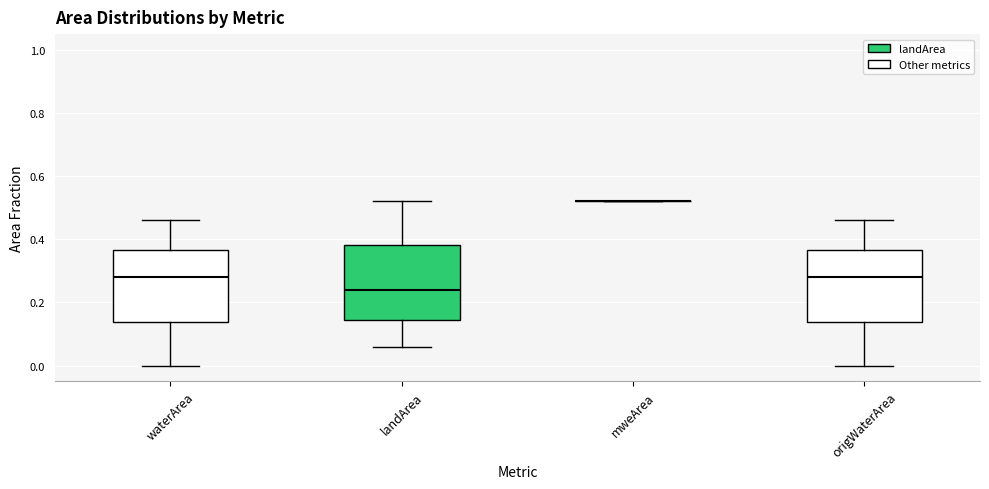

Where does the median line of the box for waterArea sit on the y-axis? The values are not printed on the chart, so give them approximately, as read against the axis.

0.28